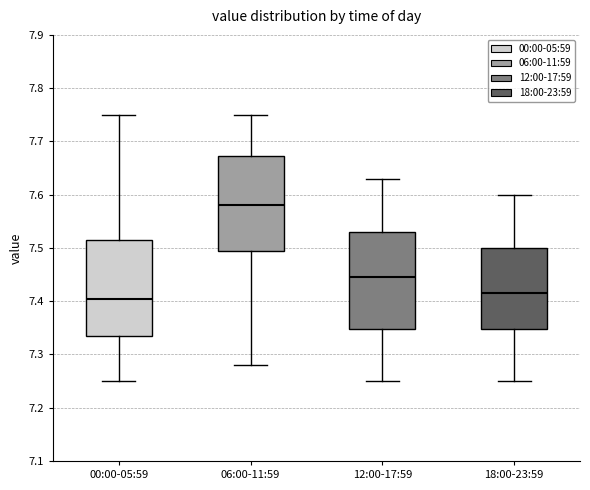

Where is the upper edge of the box for 18:00-23:59 on the y-axis? The values are not printed on the chart, so give them approximately, as read against the axis.

7.50